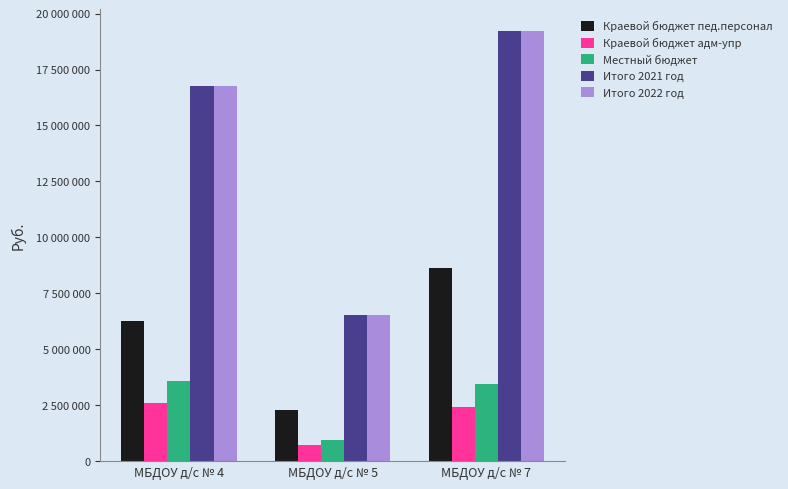

Are the bars grouped side by side (vs. stacked)?

Yes